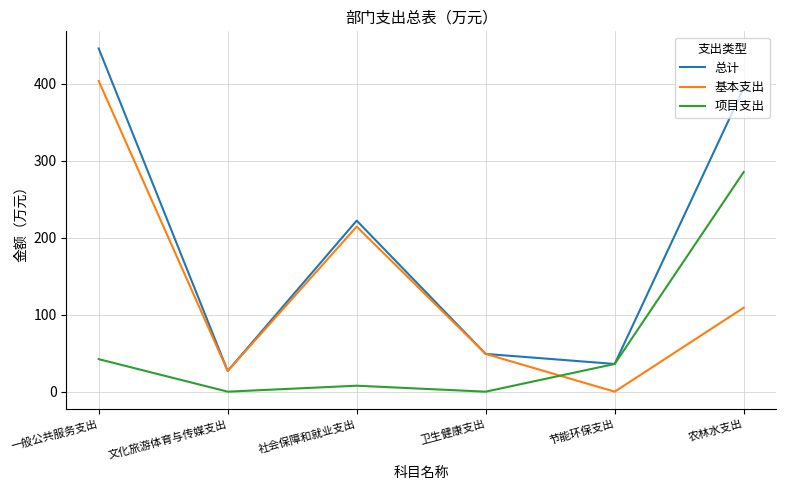

Which series has the largest range (max minus min)?

总计